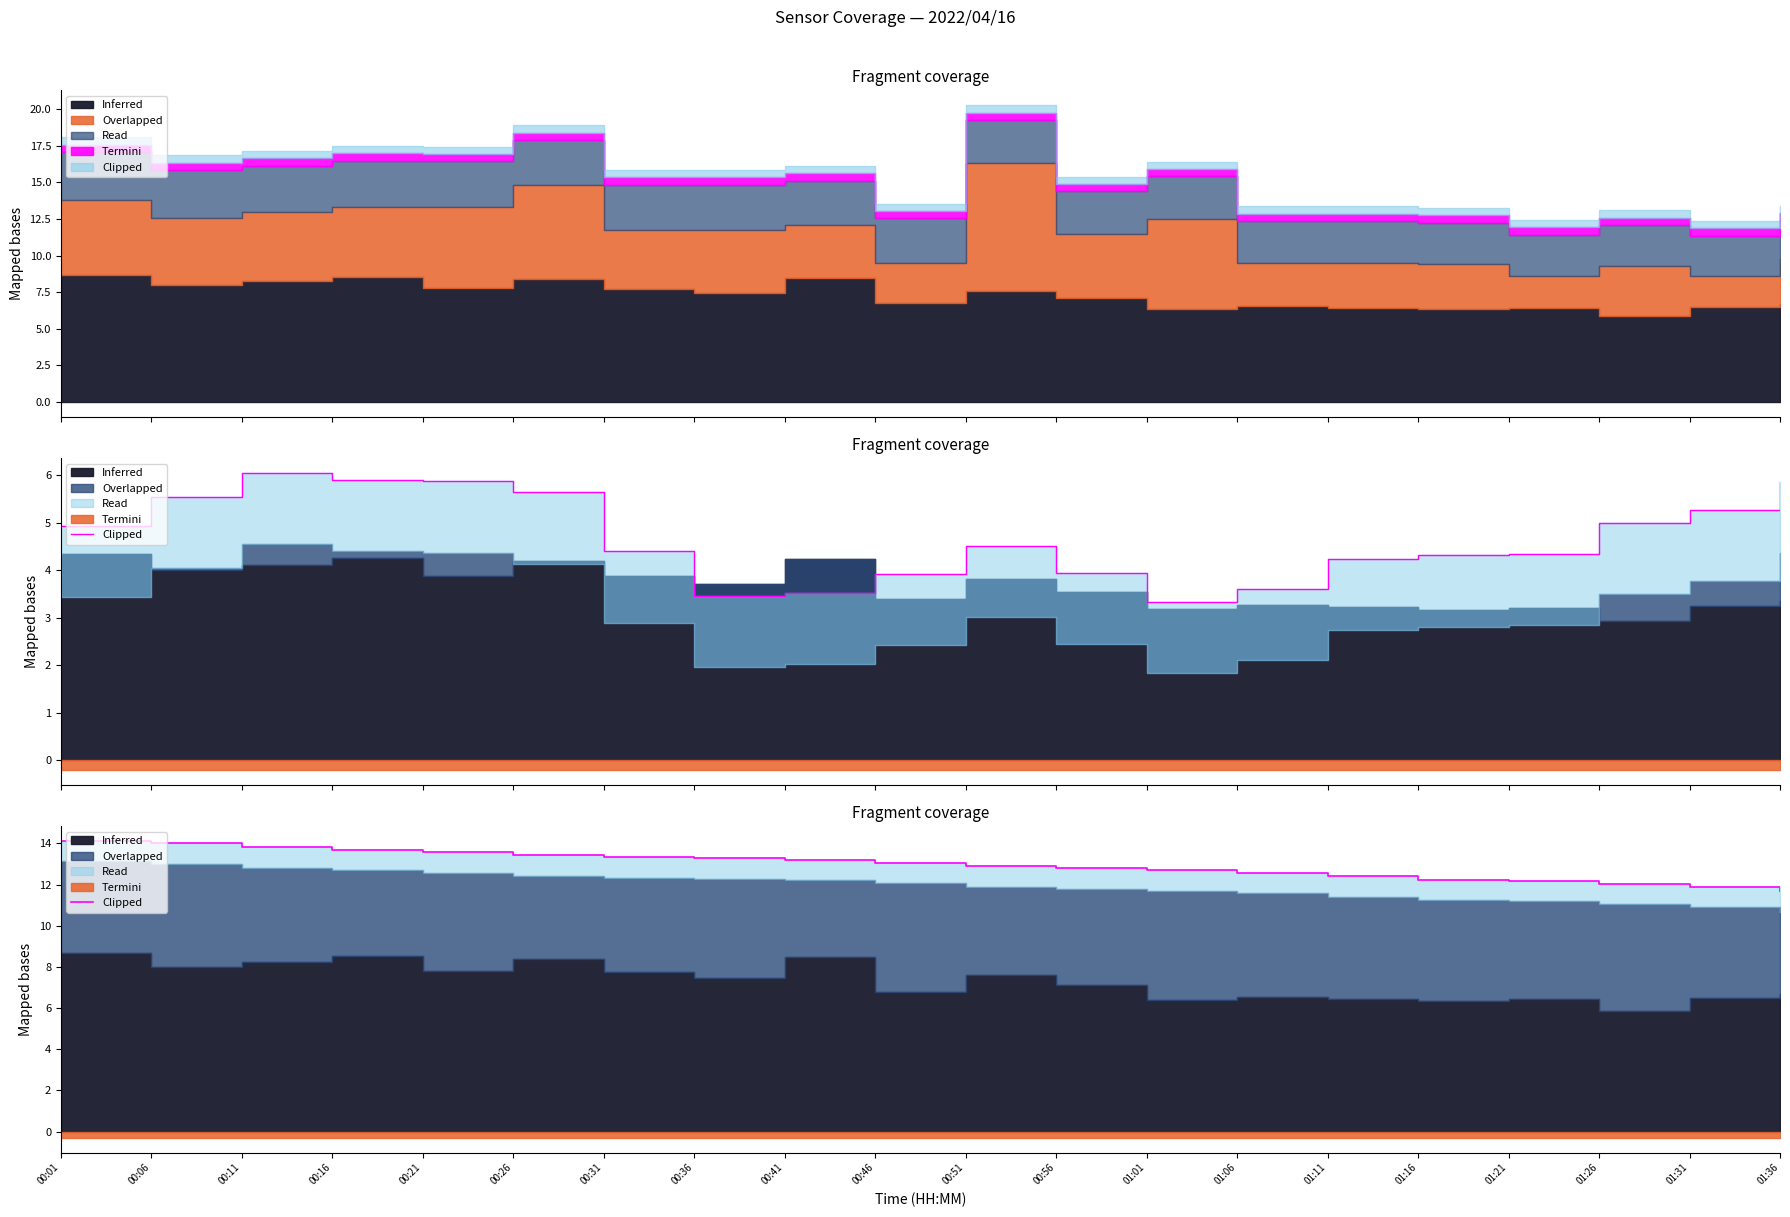

At which label does the data first exceed 13?

00:01